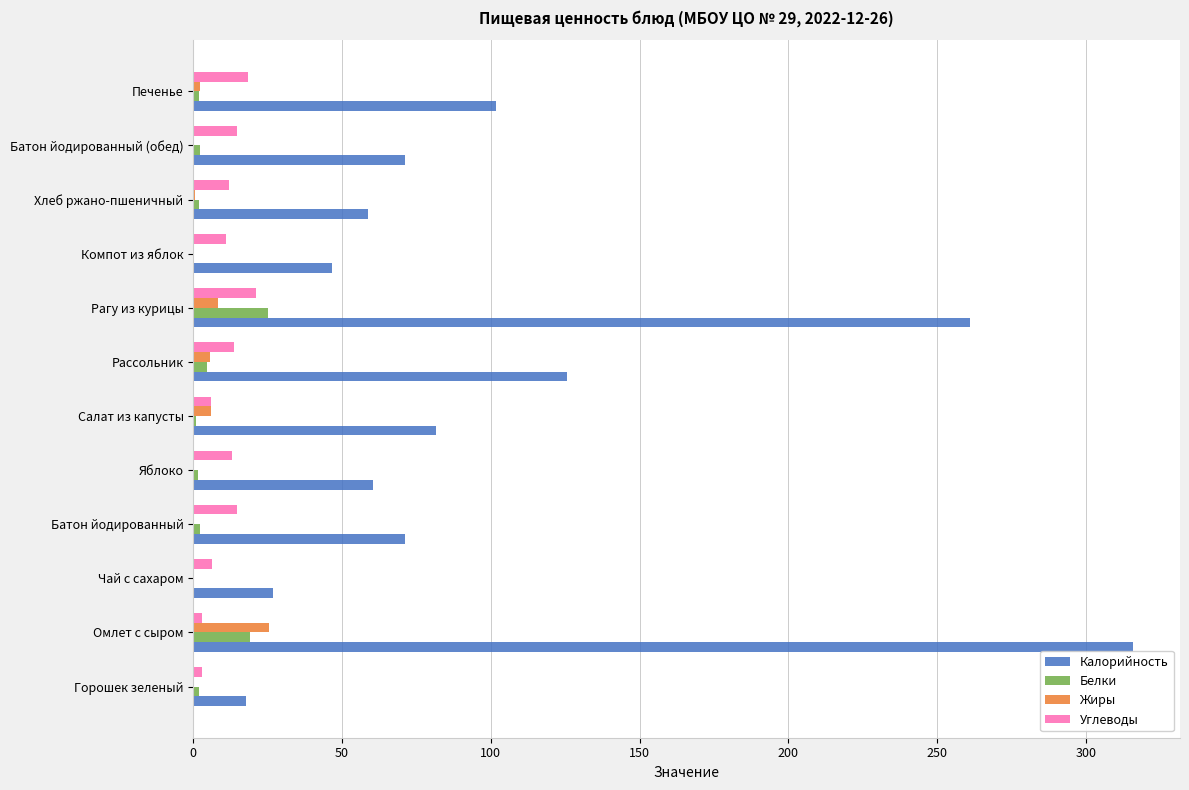

The Калорийность series shows 30.1 at Горошек зеленый. True or false?

False